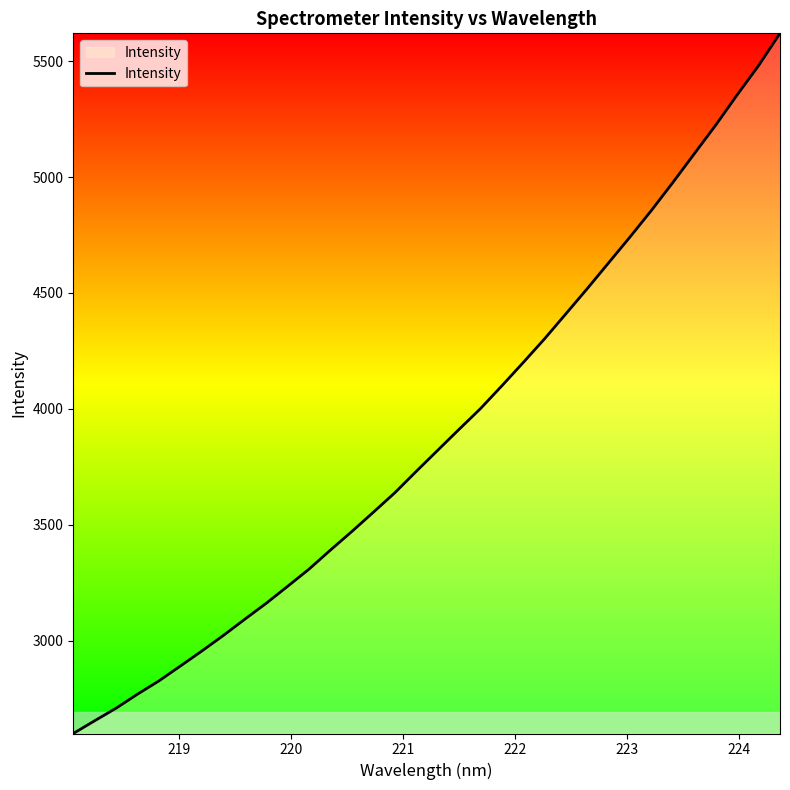

What is the difference between the maximum and minimum values?

3021.3